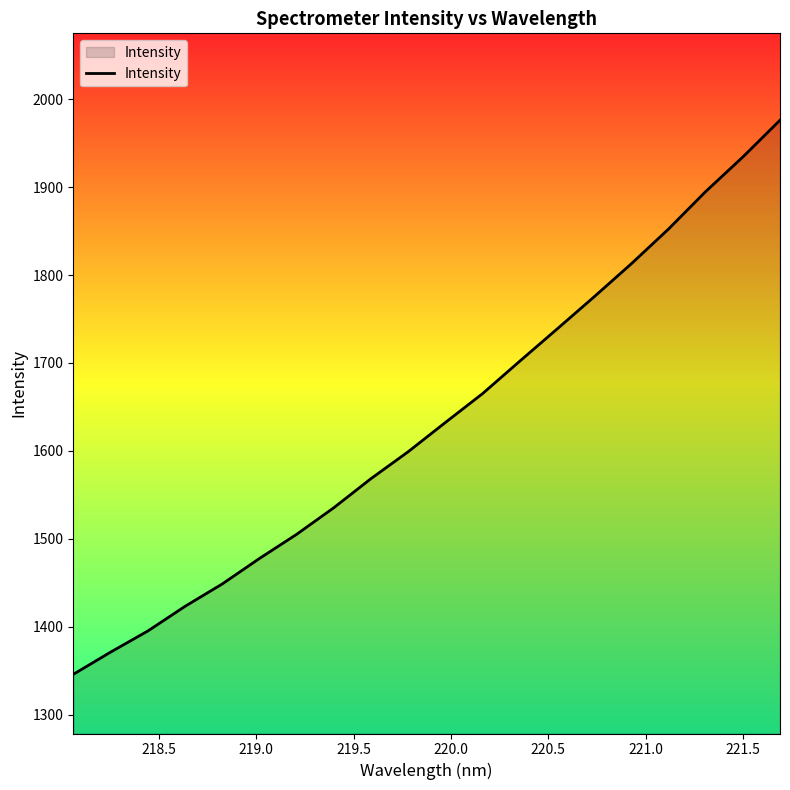

What is the difference between the maximum and minimum values?

630.3